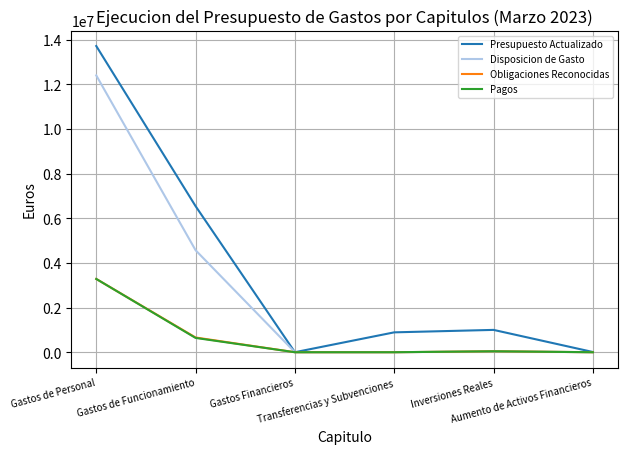

Is this an area chart (filled region under the line)?

No